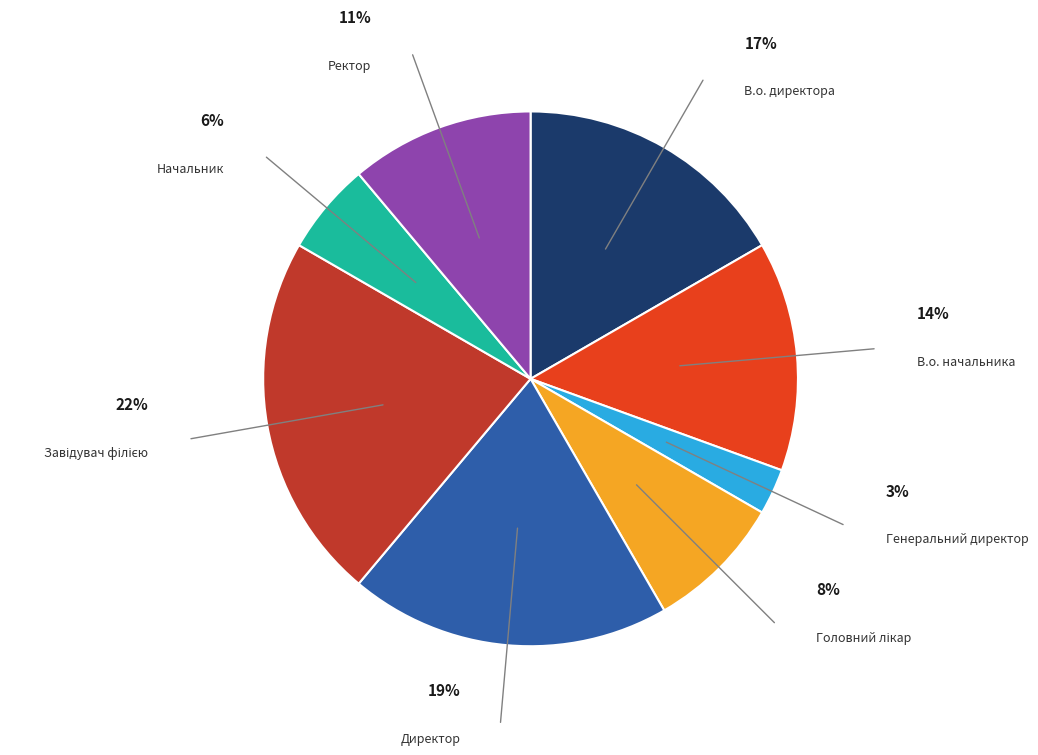

Is there any slice that represents more than half of the pie?

No